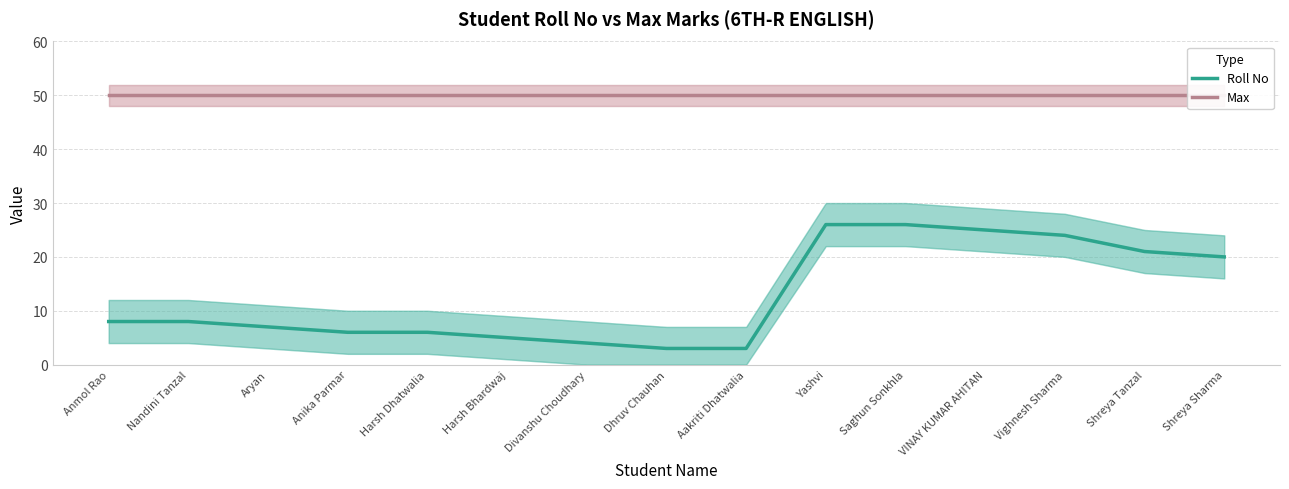

The Max series shows 50 at Harsh Bhardwaj. True or false?

True